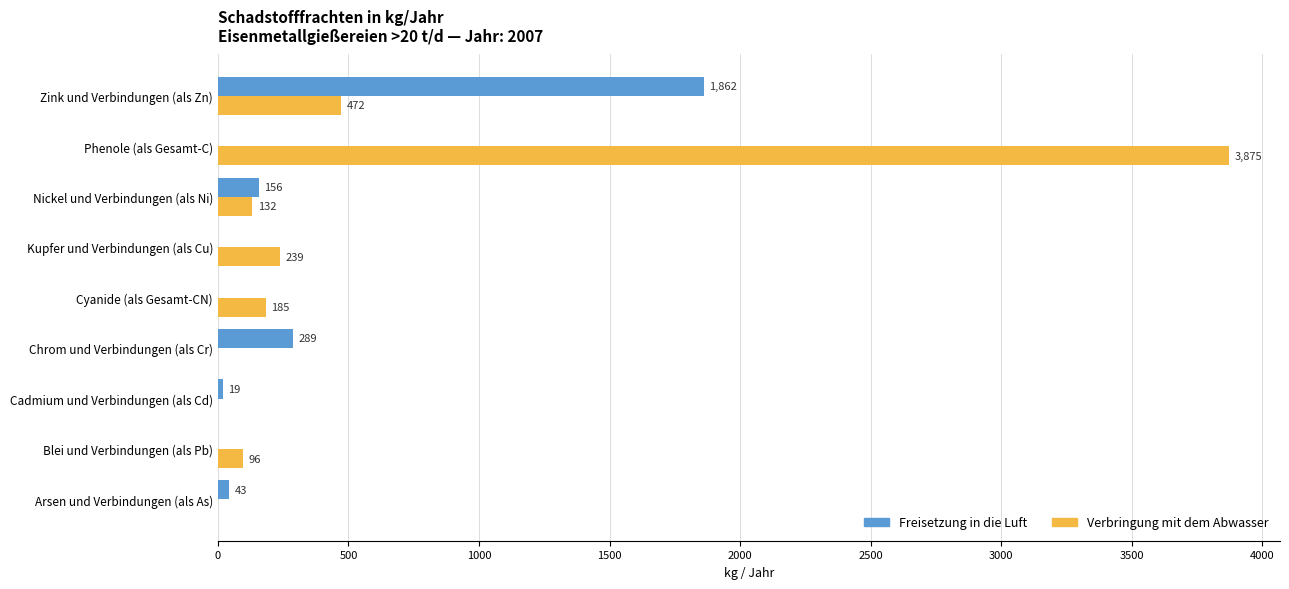

Which series changed the most between Chrom und Verbindungen (als Cr) and Phenole (als Gesamt-C)?

Verbringung mit dem Abwasser